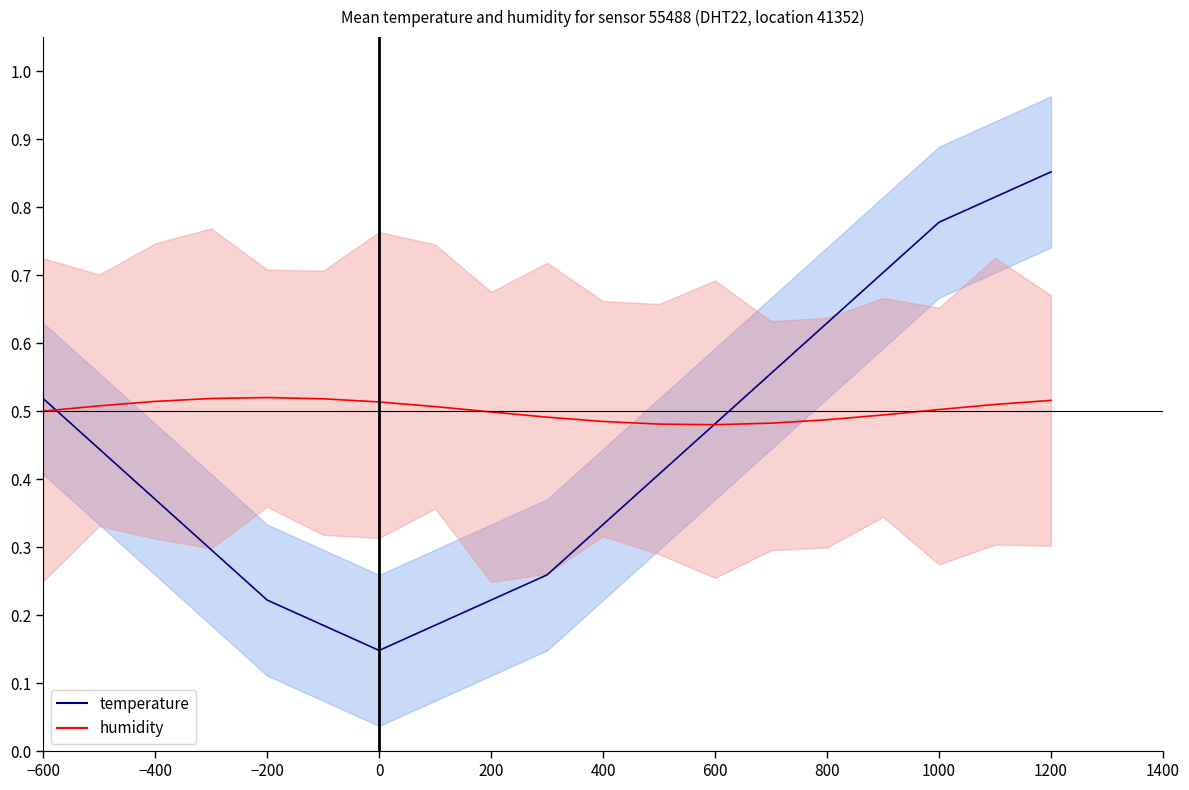

Reading right to left, extract all data points from this chart.

temperature: 0.9	0.8	0.8	0.7	0.6	0.6	0.5	0.4	0.3	0.3	0.2	0.2	0.1	0.2	0.2	0.3	0.4	0.4	0.5
humidity: 0.5	0.5	0.5	0.5	0.5	0.5	0.5	0.5	0.5	0.5	0.5	0.5	0.5	0.5	0.5	0.5	0.5	0.5	0.5